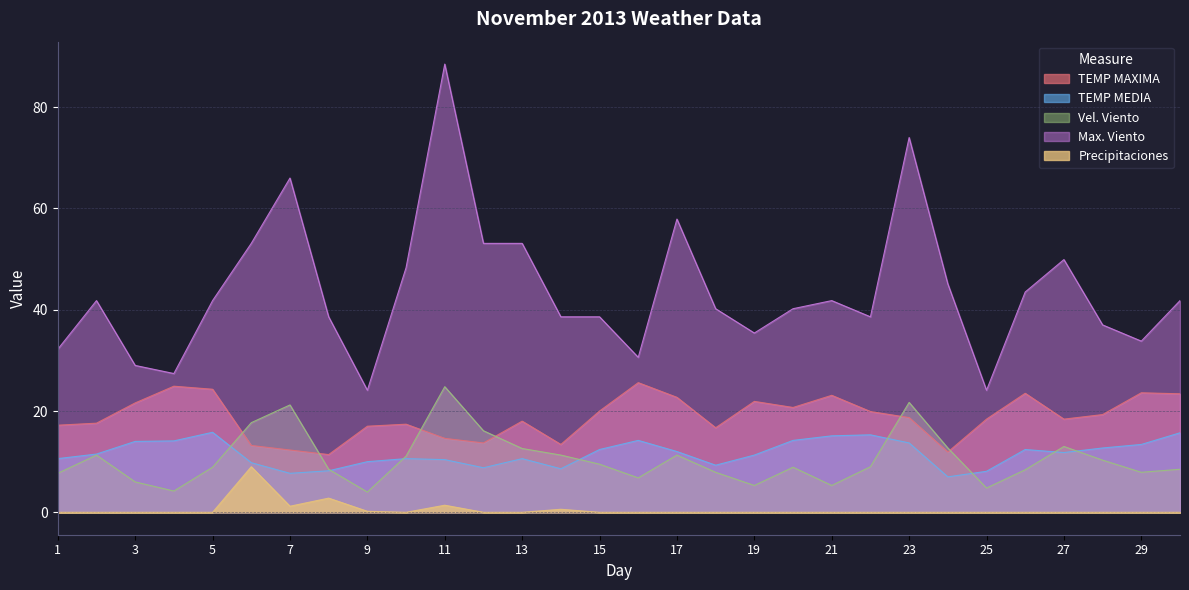

The value of Vel. Viento at 26 is 8.4. True or false?

True